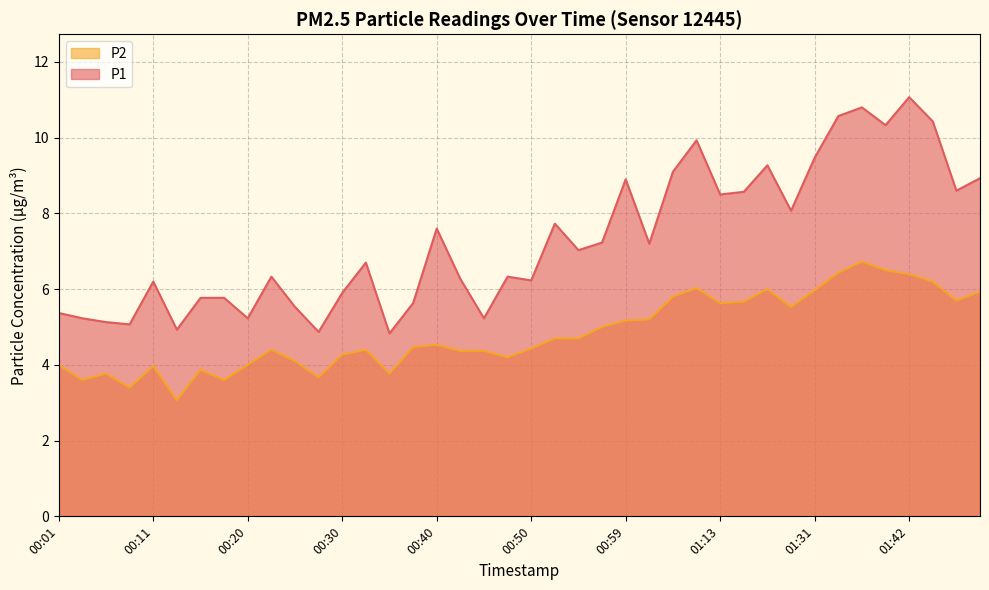

In P1, how many points are higher than both neighbors (excluding endpoints)?

11